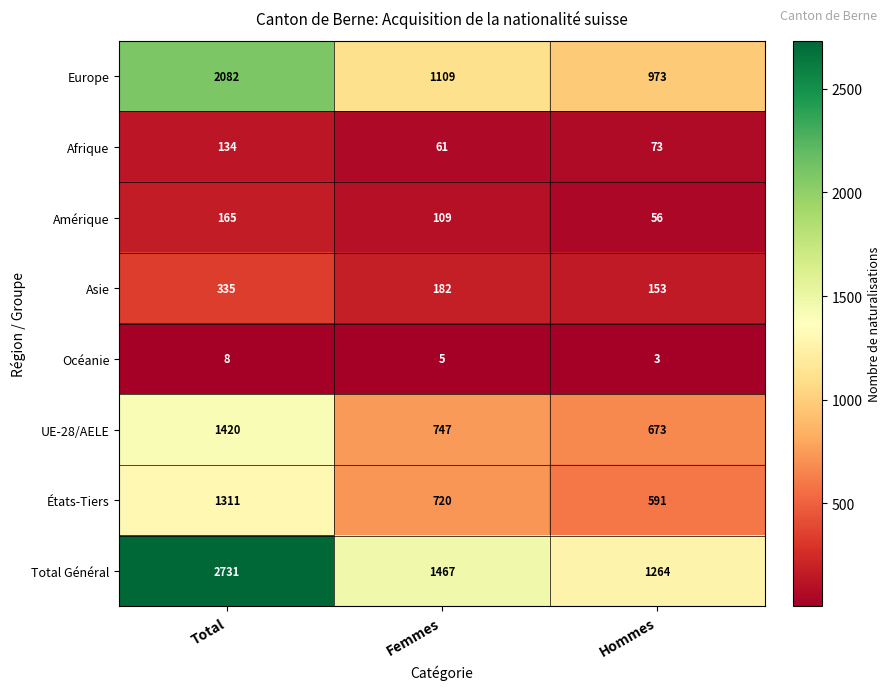

Reading right to left, extract all data points from this chart.

Europe: Hommes=973	Femmes=1109	Total=2082
Afrique: Hommes=73	Femmes=61	Total=134
Amérique: Hommes=56	Femmes=109	Total=165
Asie: Hommes=153	Femmes=182	Total=335
Océanie: Hommes=3	Femmes=5	Total=8
UE-28/AELE: Hommes=673	Femmes=747	Total=1420
États-Tiers: Hommes=591	Femmes=720	Total=1311
Total Général: Hommes=1264	Femmes=1467	Total=2731